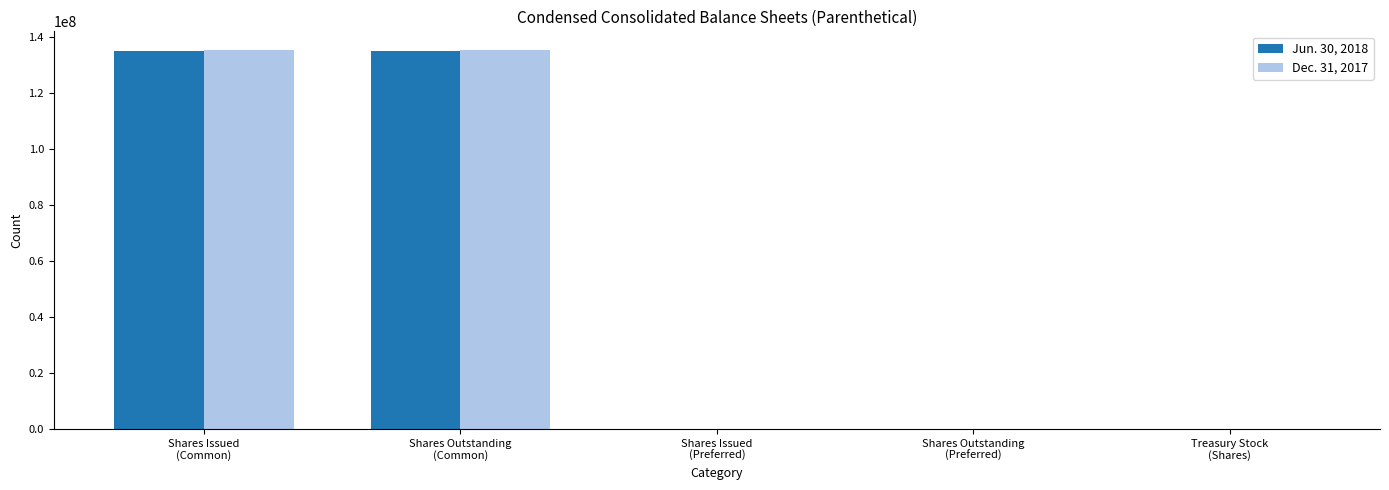

Are the bars grouped side by side (vs. stacked)?

Yes